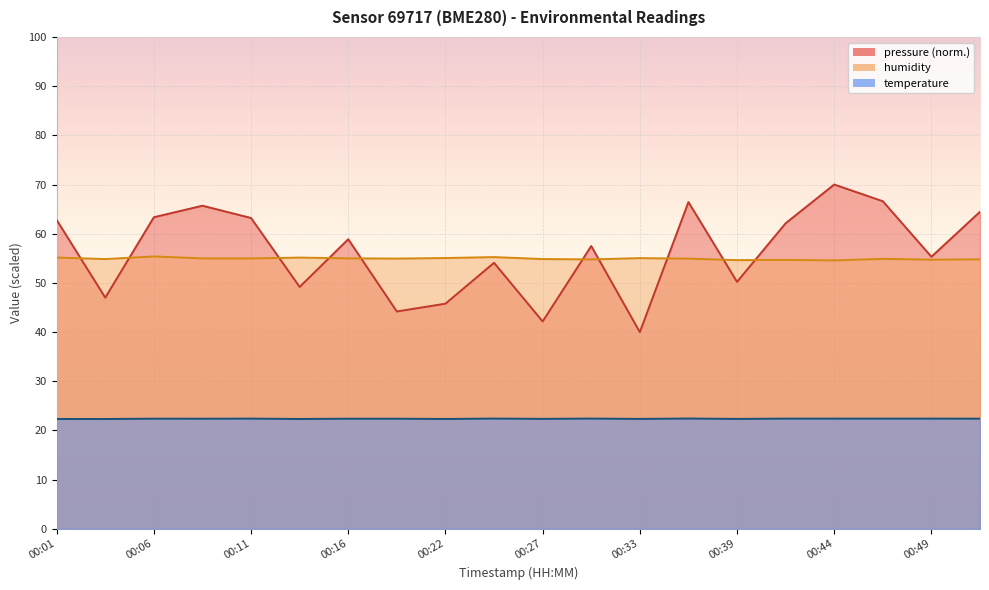

Is it true that humidity equals 11.2 at 00:19?

False